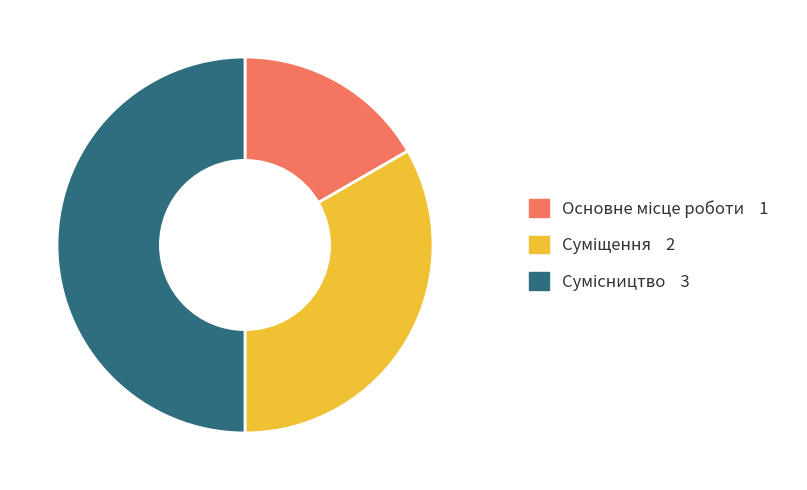

Count the number of slices in the pie.

3